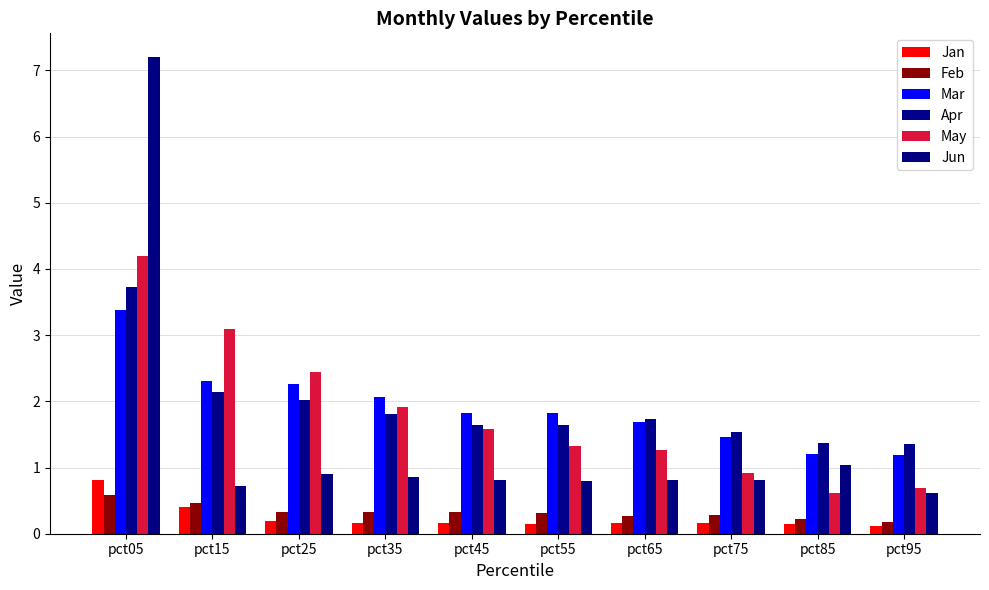

Rank the series at pct75 from lowest to highest value.

Jan, Feb, Jun, May, Mar, Apr